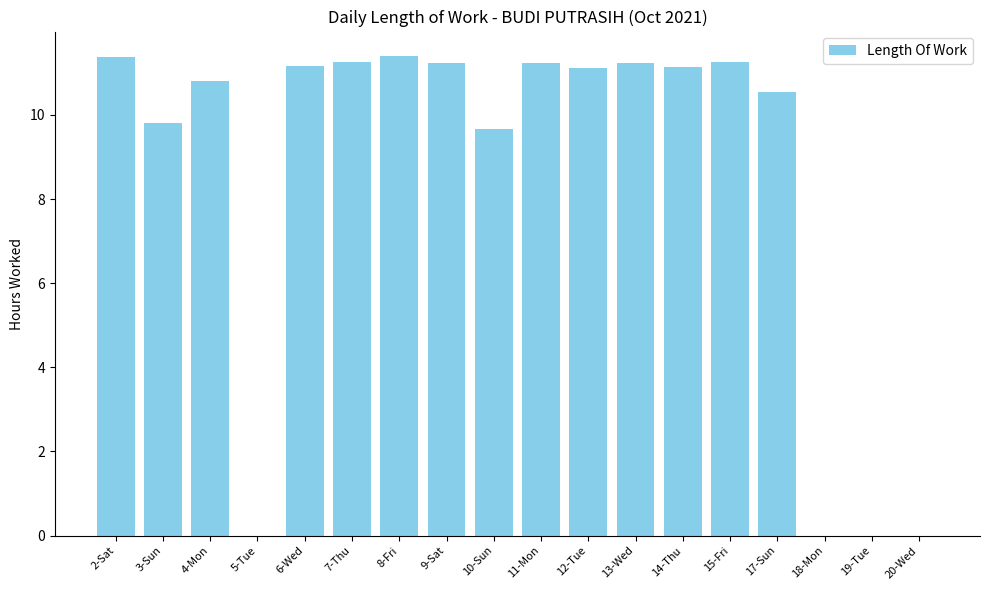

What is the sum of all values?

153.2